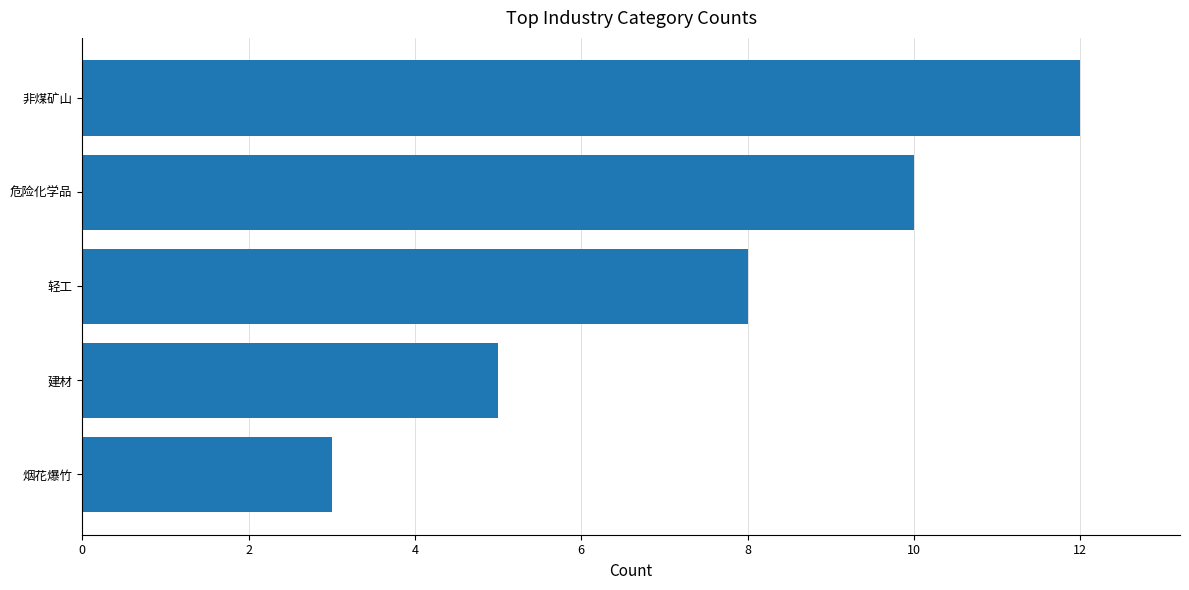

What is the difference between the maximum and minimum values?

9